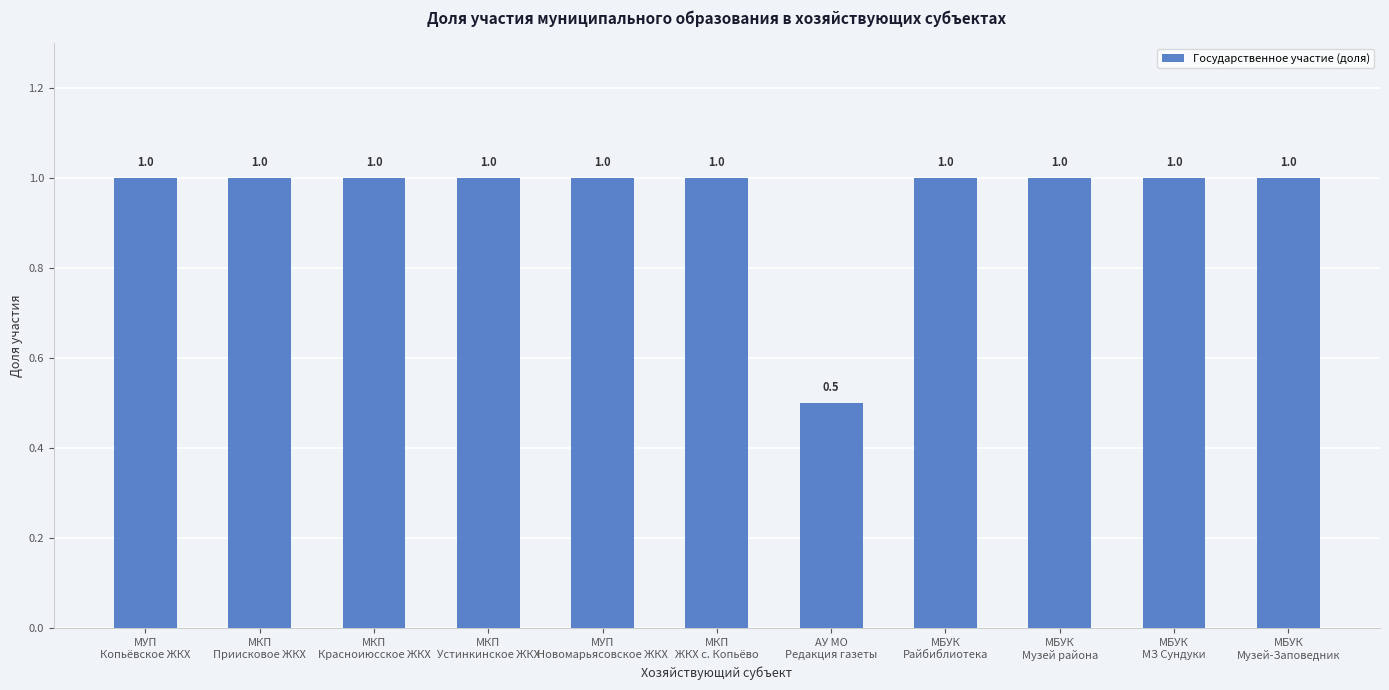

Reading left to right, extract all data points from this chart.

1.0	1.0	1.0	1.0	1.0	1.0	0.5	1.0	1.0	1.0	1.0